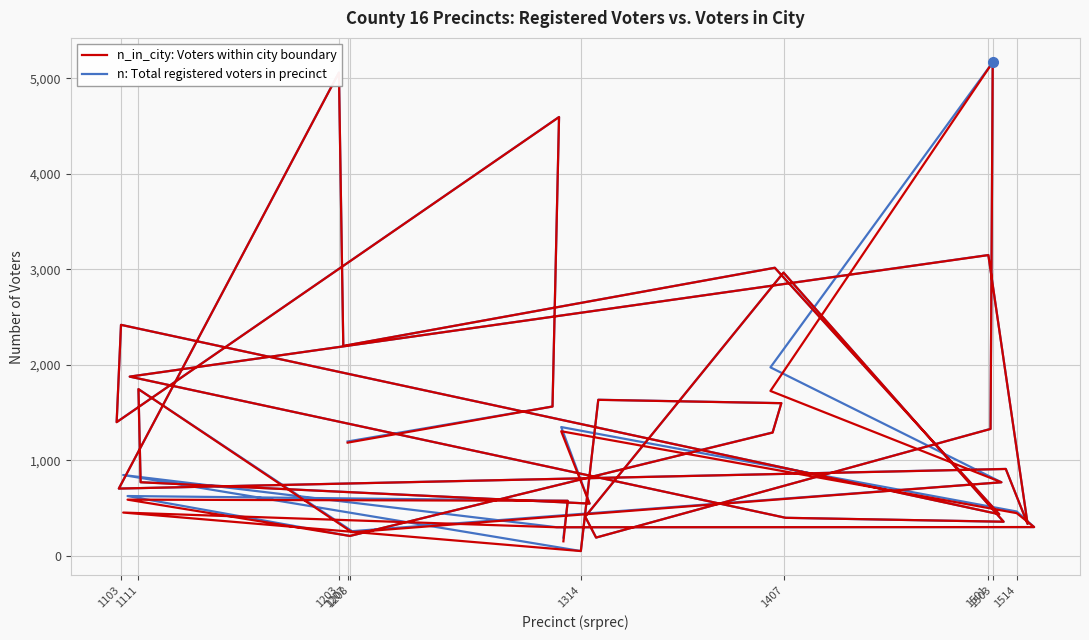

How many data points in n_in_city: Voters within city boundary are above 911?

19